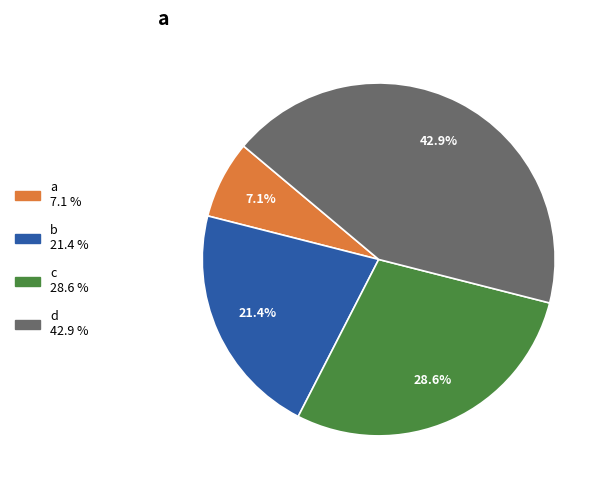

Approximately how many times larger is the value at b compared to a?

3.0